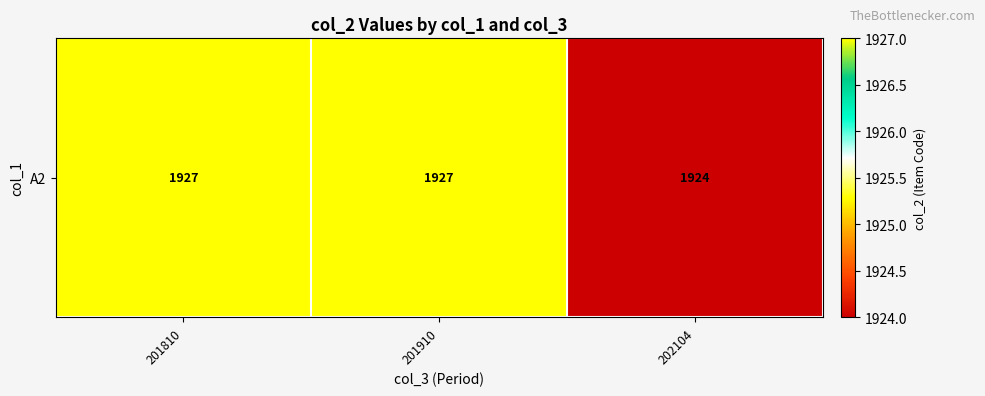

What is the sum of the values at 201910 and 202104?

3851